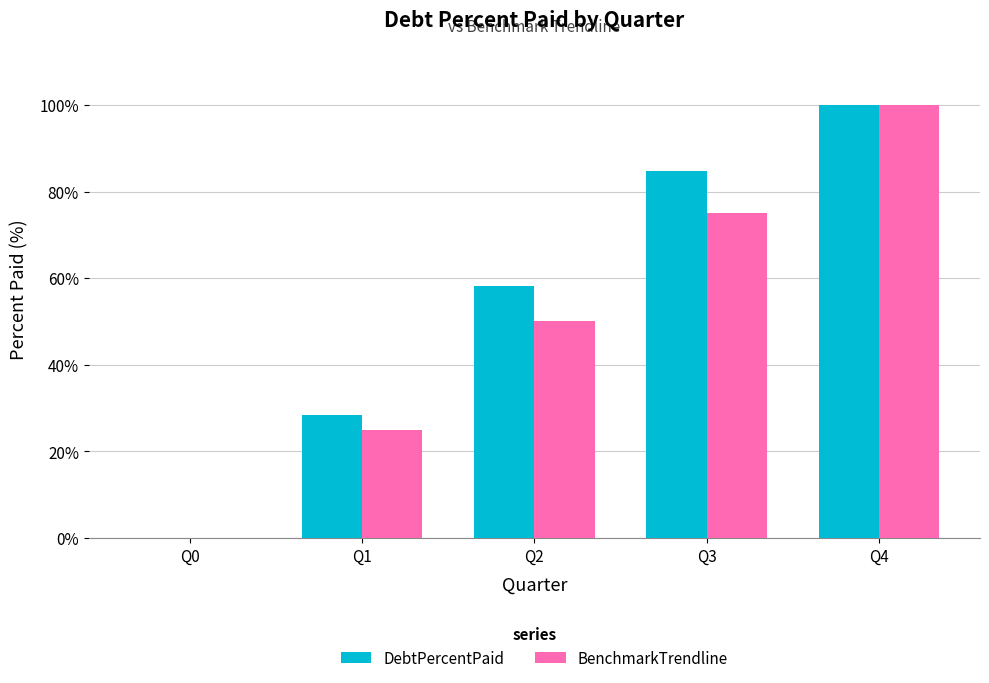

Reading left to right, extract all data points from this chart.

DebtPercentPaid: 0.0	28.3	58.1	84.6	100.0
BenchmarkTrendline: 0.0	25.0	50.0	75.0	100.0